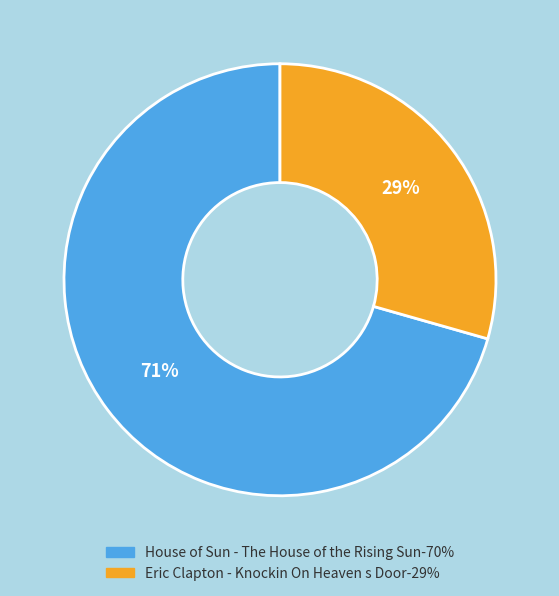

Which slice is the largest?

House of Sun - The House of the Rising Sun